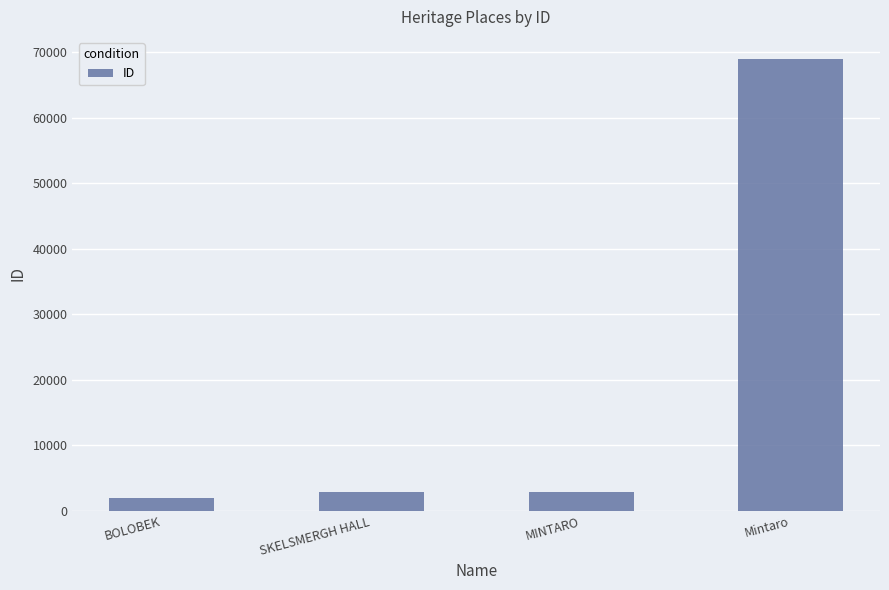

Count the number of categories in the chart.

4